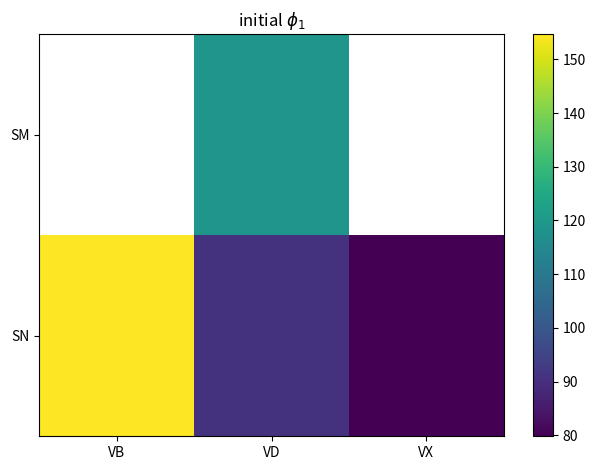

Rank the series by their maximum value, from highest to lowest.

SM, SN